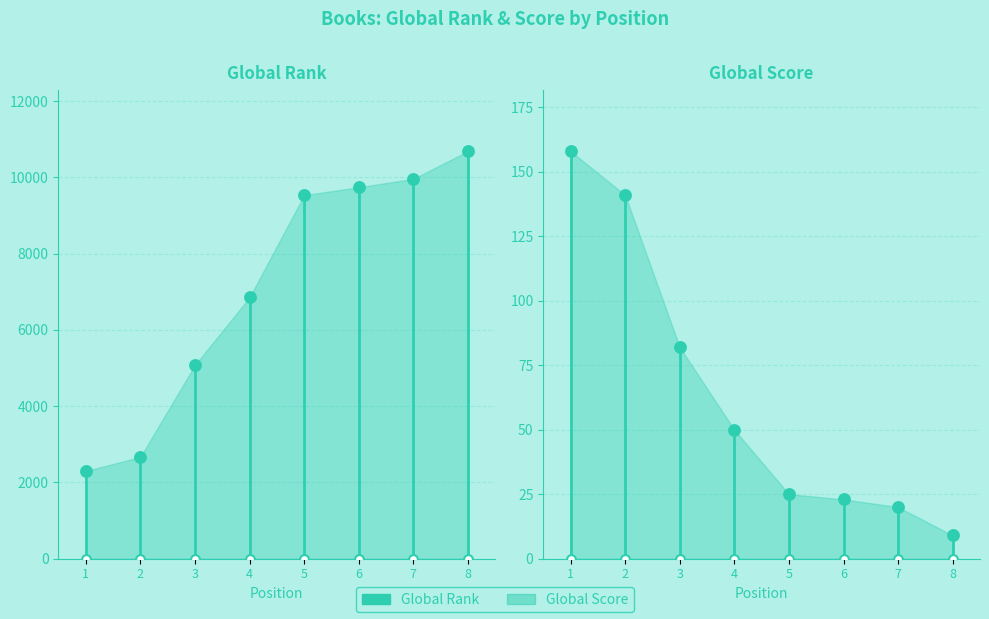

Which series contains the lowest Y value?

Global Score